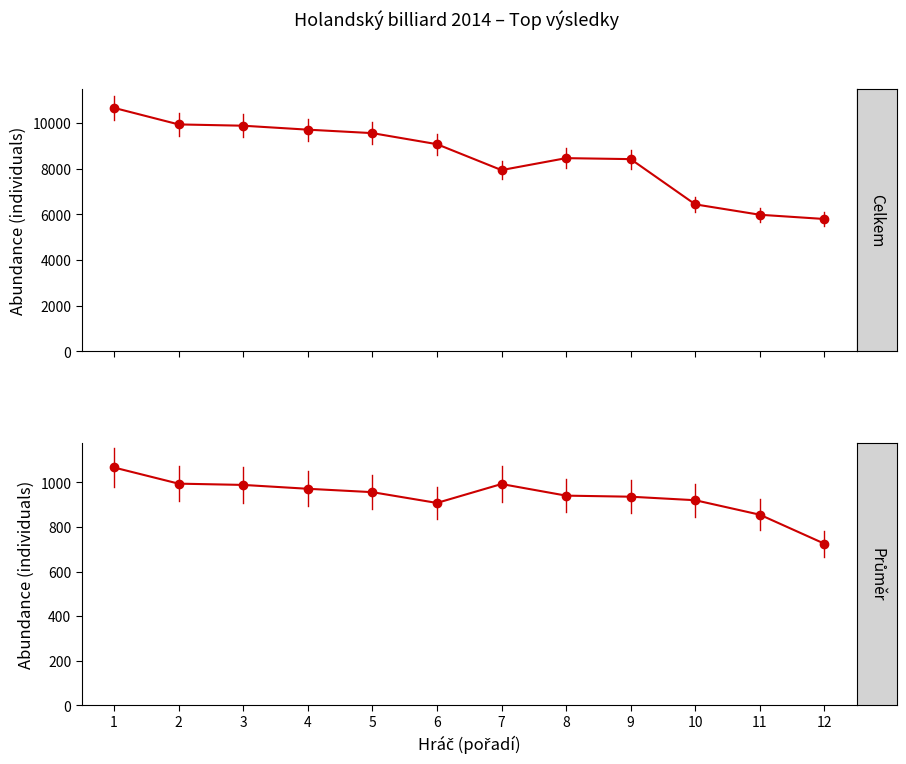

In průměr, how many points are higher than both neighbors (excluding endpoints)?

1